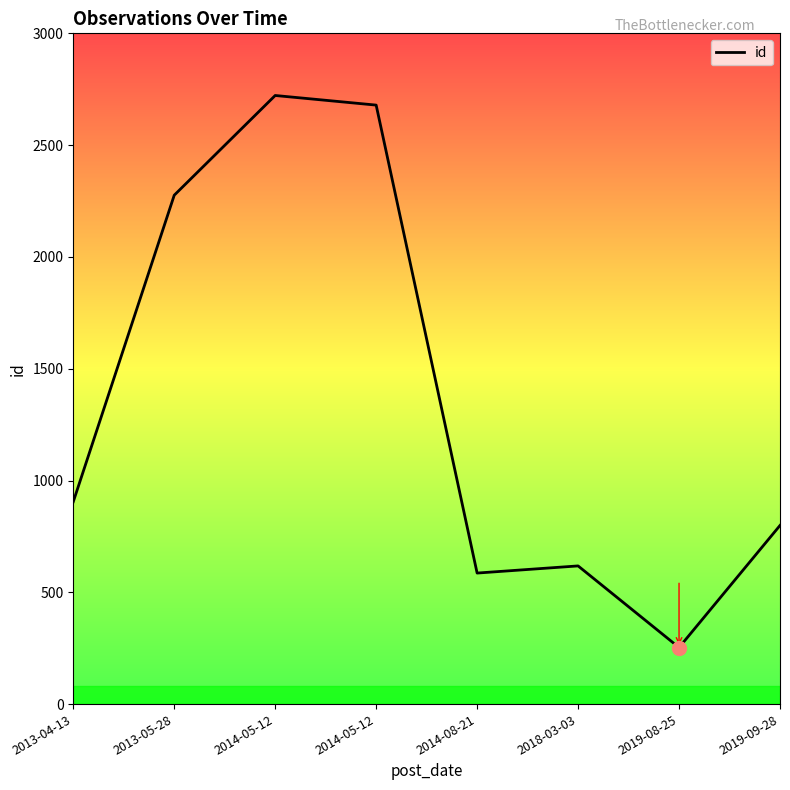

What is the change in value from 2013-04-13 to 2014-05-12?

+1817